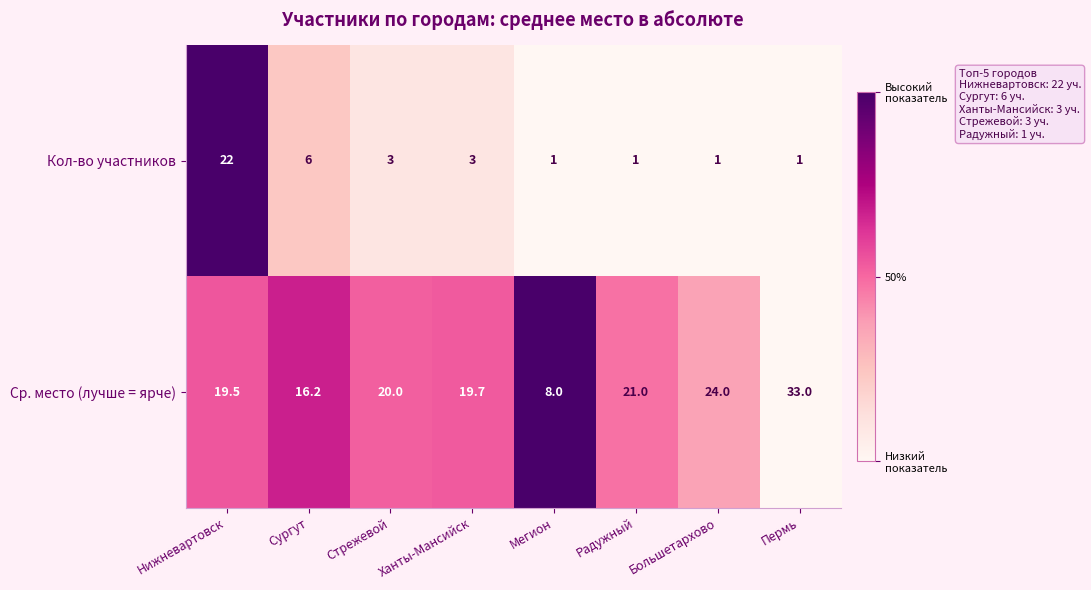

At which category is the sum across all series the highest?

Нижневартовск